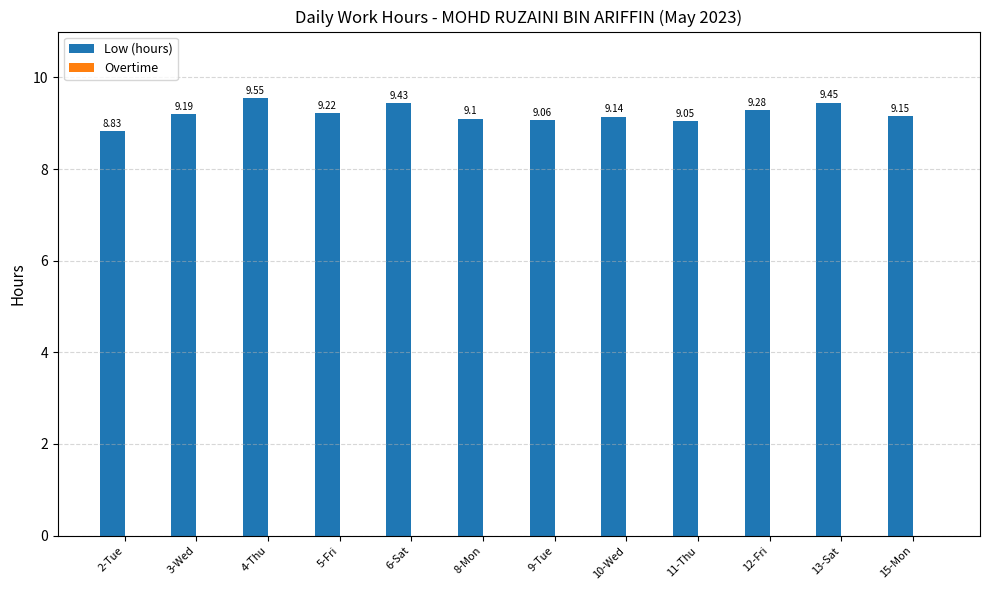

What is the difference between the maximum and minimum values?

0.7